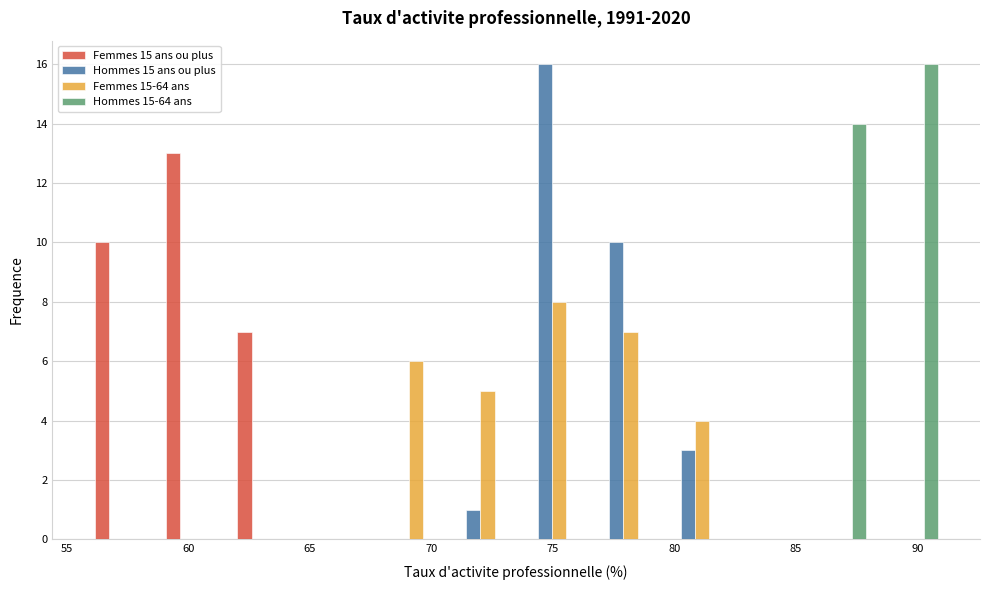

Reading left to right, list every range on the x-axis with the height of the bar of each series over it. Neither the bar edges nor the heights are printed on the chart, so give them approximately, as read against the axes.

56.0 to 59.0: Femmes 15 ans ou plus=10	Hommes 15 ans ou plus=0	Femmes 15-64 ans=0	Hommes 15-64 ans=0
59.0 to 61.5: Femmes 15 ans ou plus=13	Hommes 15 ans ou plus=0	Femmes 15-64 ans=0	Hommes 15-64 ans=0
61.5 to 64.5: Femmes 15 ans ou plus=7	Hommes 15 ans ou plus=0	Femmes 15-64 ans=0	Hommes 15-64 ans=0
64.5 to 67.5: Femmes 15 ans ou plus=0	Hommes 15 ans ou plus=0	Femmes 15-64 ans=0	Hommes 15-64 ans=0
67.5 to 70.5: Femmes 15 ans ou plus=0	Hommes 15 ans ou plus=0	Femmes 15-64 ans=6	Hommes 15-64 ans=0
70.5 to 73.5: Femmes 15 ans ou plus=0	Hommes 15 ans ou plus=1	Femmes 15-64 ans=5	Hommes 15-64 ans=0
73.5 to 76.5: Femmes 15 ans ou plus=0	Hommes 15 ans ou plus=16	Femmes 15-64 ans=8	Hommes 15-64 ans=0
76.5 to 79.5: Femmes 15 ans ou plus=0	Hommes 15 ans ou plus=10	Femmes 15-64 ans=7	Hommes 15-64 ans=0
79.5 to 82.5: Femmes 15 ans ou plus=0	Hommes 15 ans ou plus=3	Femmes 15-64 ans=4	Hommes 15-64 ans=0
82.5 to 85.5: Femmes 15 ans ou plus=0	Hommes 15 ans ou plus=0	Femmes 15-64 ans=0	Hommes 15-64 ans=0
85.5 to 88.0: Femmes 15 ans ou plus=0	Hommes 15 ans ou plus=0	Femmes 15-64 ans=0	Hommes 15-64 ans=14
88.0 to 91.0: Femmes 15 ans ou plus=0	Hommes 15 ans ou plus=0	Femmes 15-64 ans=0	Hommes 15-64 ans=16